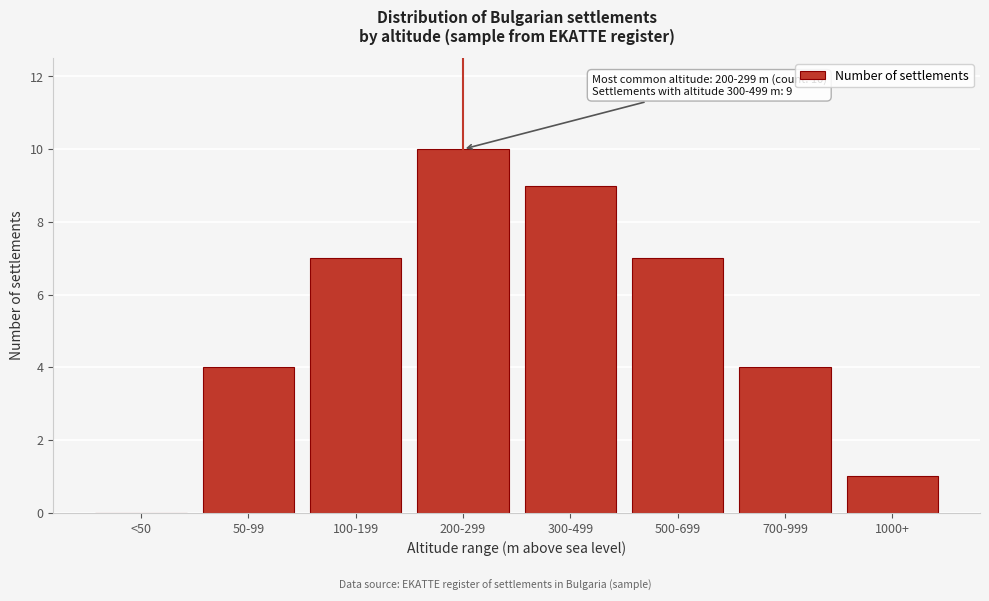

Reading right to left, list all the values displayed in this chart.

1000+=1	700-999=4	500-699=7	300-499=9	200-299=10	100-199=7	50-99=4	<50=0